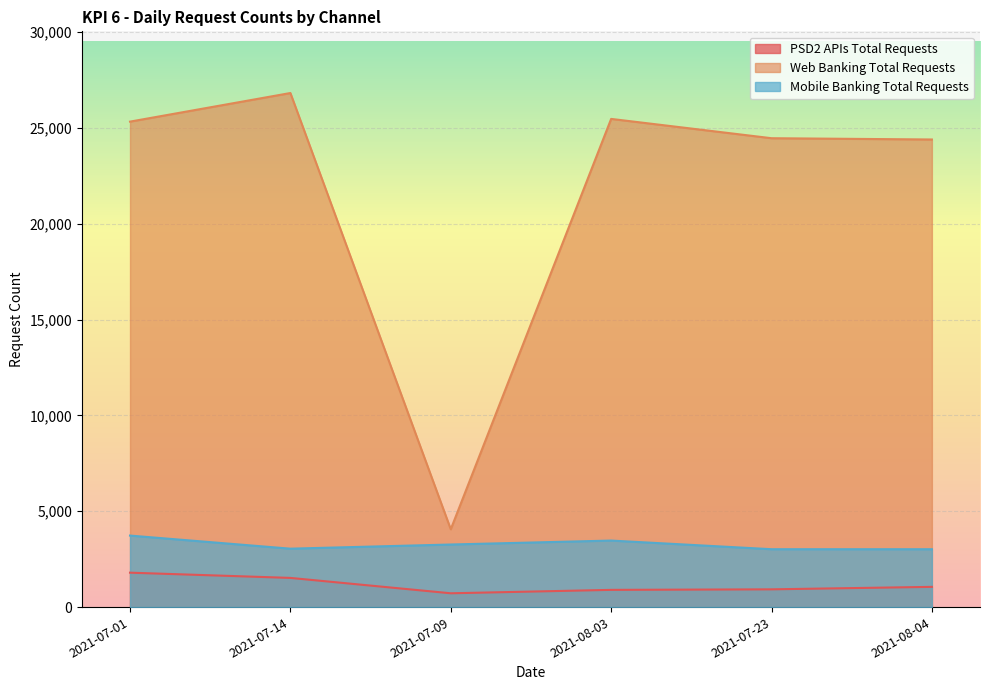

Rank the categories by Mobile Banking Total Requests value from highest to lowest.

2021-07-01, 2021-08-03, 2021-07-09, 2021-07-14, 2021-07-23, 2021-08-04